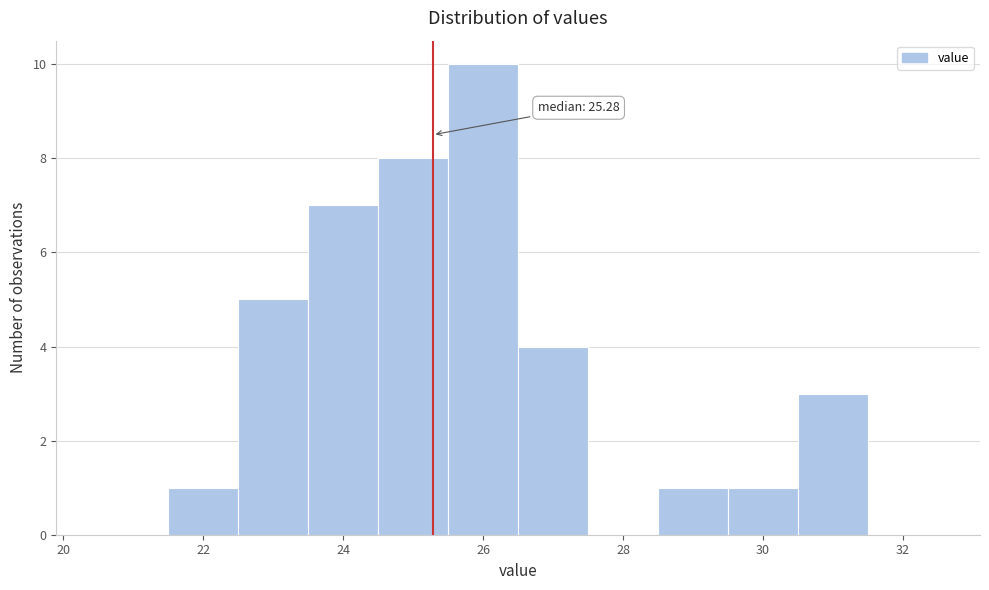

Over which range of the x-axis is the bar tallest?

25.5 to 26.5